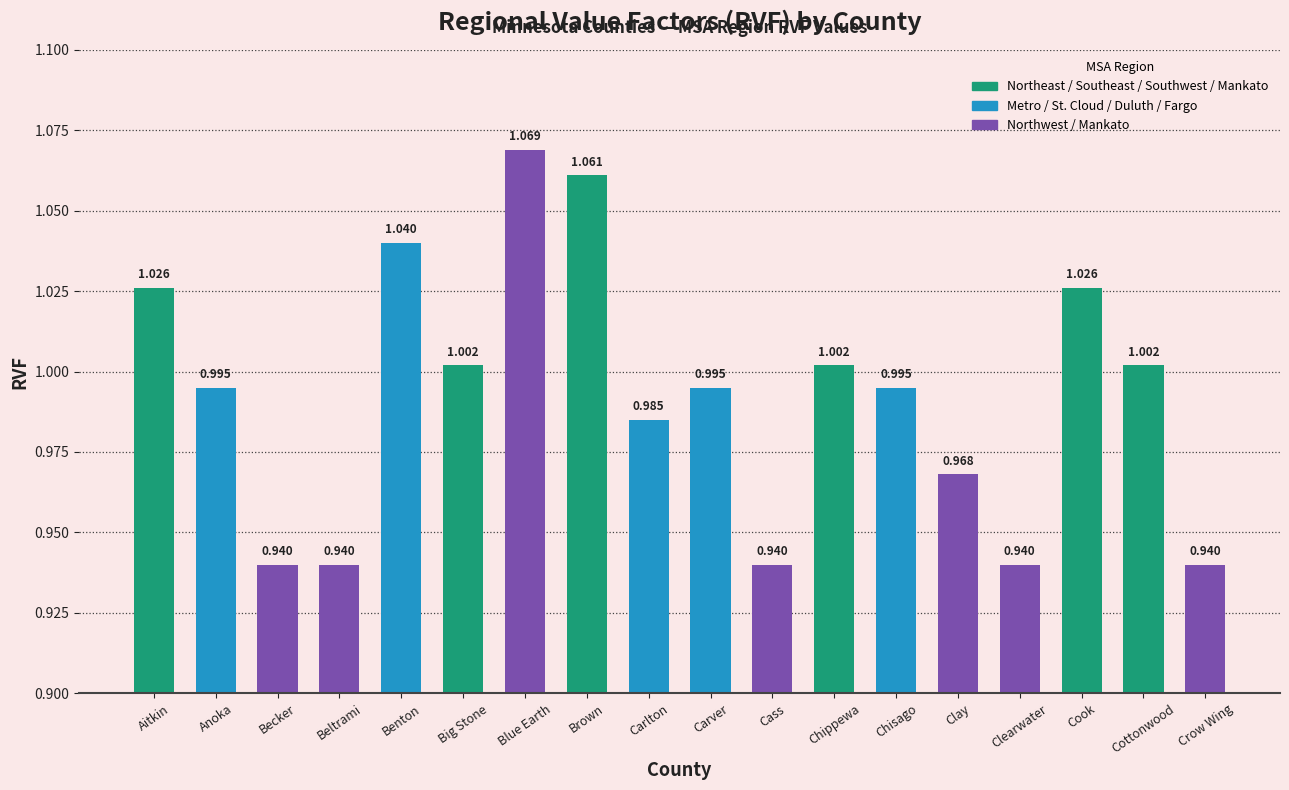

What is the label of the 12th bar from the left?

Chippewa